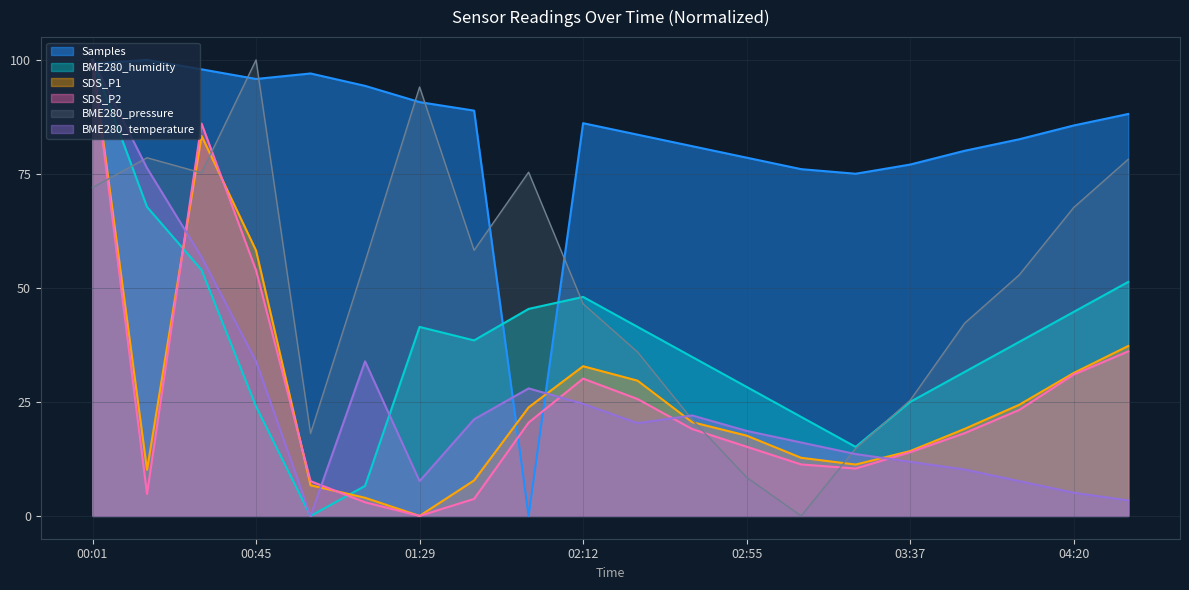

Reading left to right, transcribe all the data shown in this chart.

BME280_pressure: 72.0	78.5	75.2	100.0	18.1	55.8	94.1	58.3	75.4	46.5	35.9	21.1	8.5	0.0	14.8	25.4	42.3	52.8	67.6	78.2
SDS_P1: 100.0	10.1	83.3	58.2	6.7	4.0	0.0	7.8	23.8	32.8	29.7	20.6	17.6	12.7	11.3	14.2	19.1	24.4	31.3	37.3
SDS_P2: 100.0	4.8	86.1	53.9	7.6	3.0	0.0	3.7	20.5	30.1	25.6	19.1	15.2	11.3	10.4	14.0	18.2	23.2	31.0	36.1
BME280_humidity: 100.0	67.8	53.9	24.0	0.0	6.6	41.4	38.5	45.4	48.0	41.4	34.9	28.3	21.7	15.1	25.0	31.6	38.2	44.7	51.3
BME280_temperature: 100.0	76.3	56.8	33.9	0.0	33.9	7.6	21.2	28.0	24.6	20.3	22.0	18.6	16.1	13.6	11.9	10.2	7.6	5.1	3.4
Samples: 99.2	100.0	97.9	95.8	97.0	94.3	90.7	88.9	0.0	86.1	83.6	81.1	78.6	76.0	75.0	77.1	80.1	82.6	85.6	88.1